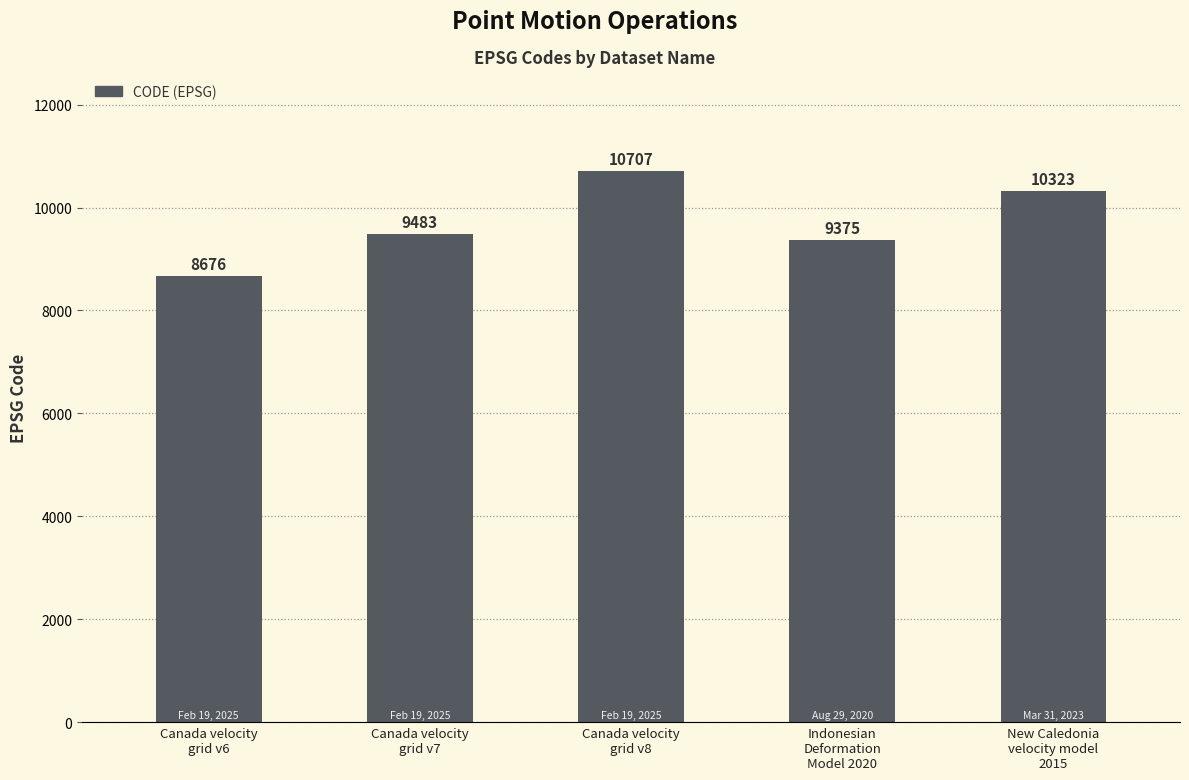

At which label is the value closest to 9691?

Canada velocity
grid v7